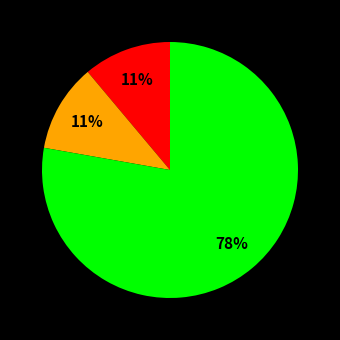

Does any single category account for the majority?

Yes